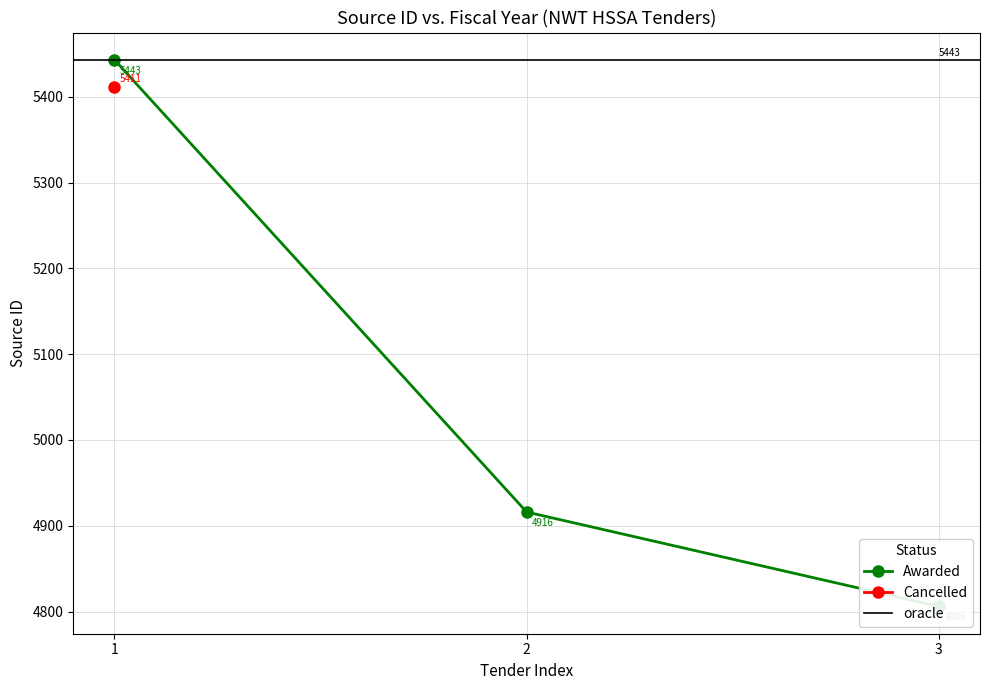

What is the sum of all values?

15165